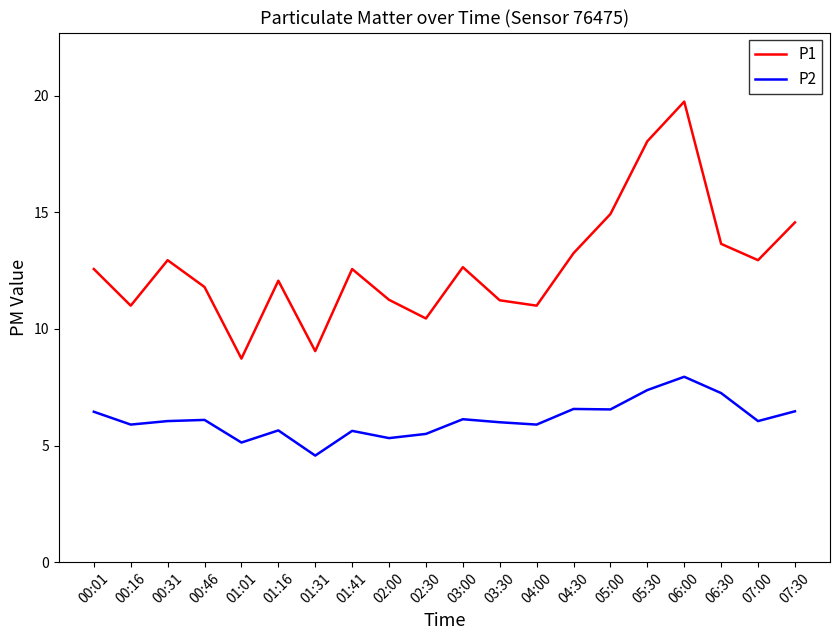

Is the value of P2 at 02:00 greater than the value of P1 at 05:00?

No